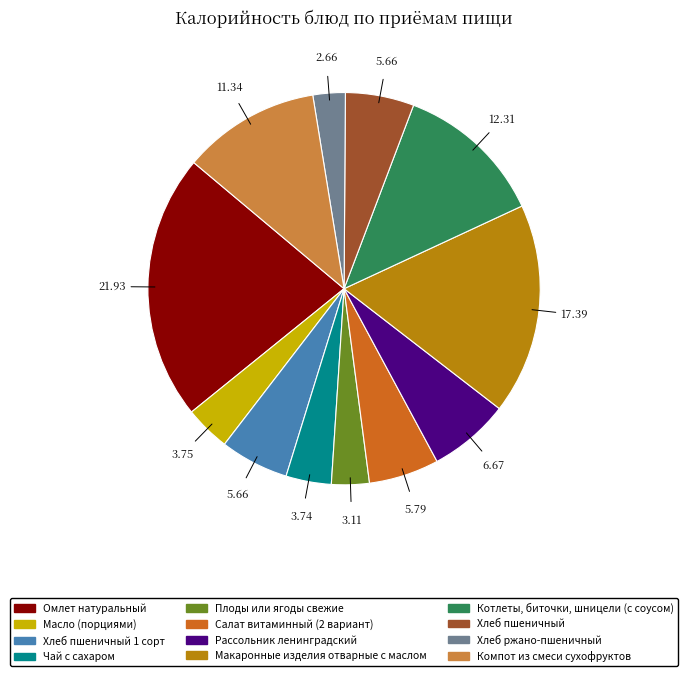

True or false: Макаронные изделия отварные с маслом accounts for 17% of the total.

True